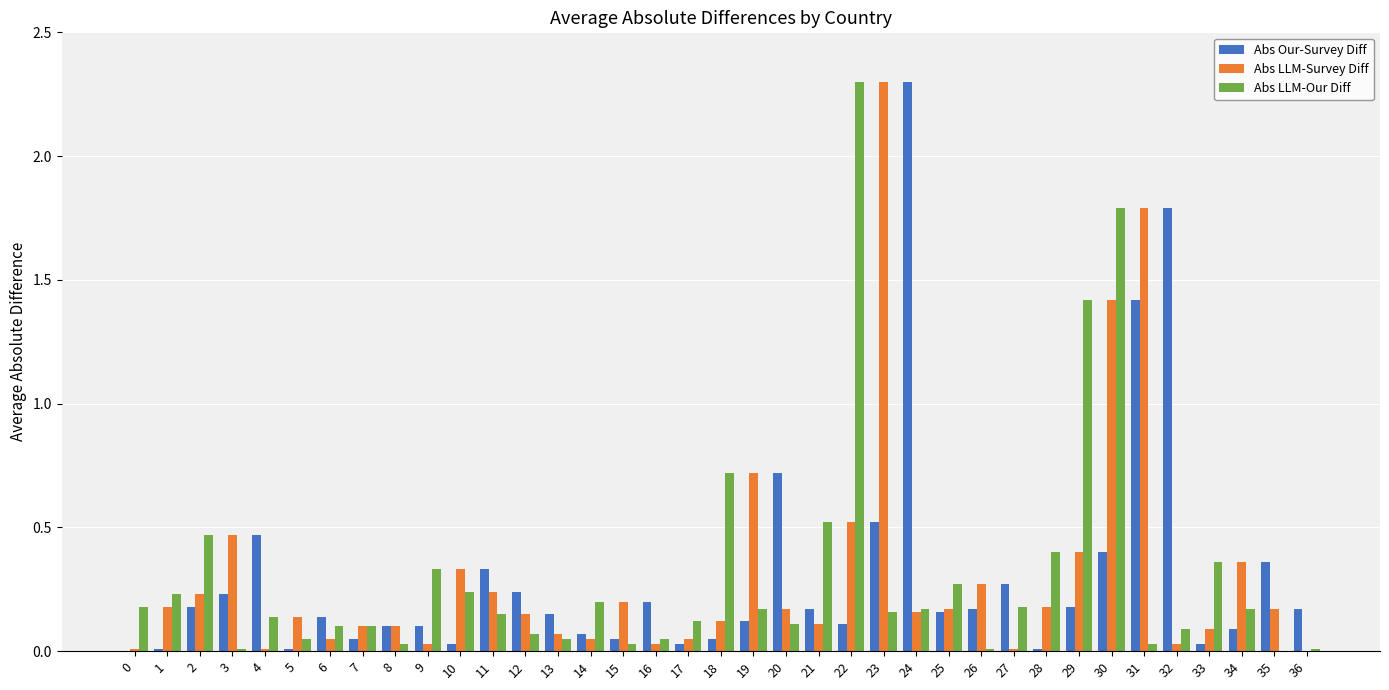

How many categories are shown in the chart?

37